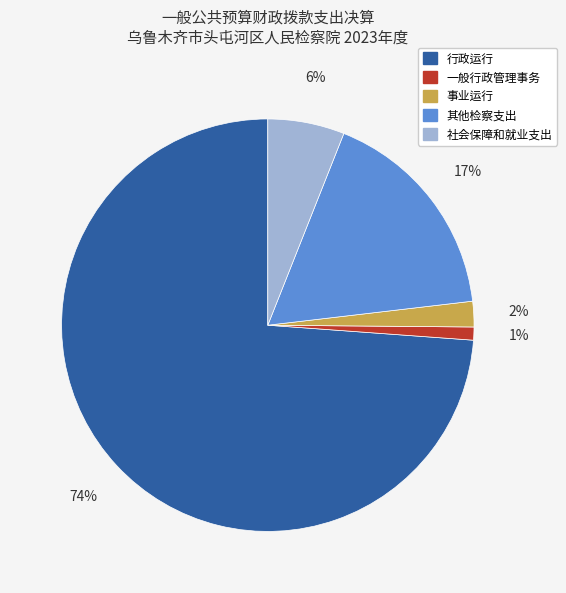

Count the number of slices in the pie.

5